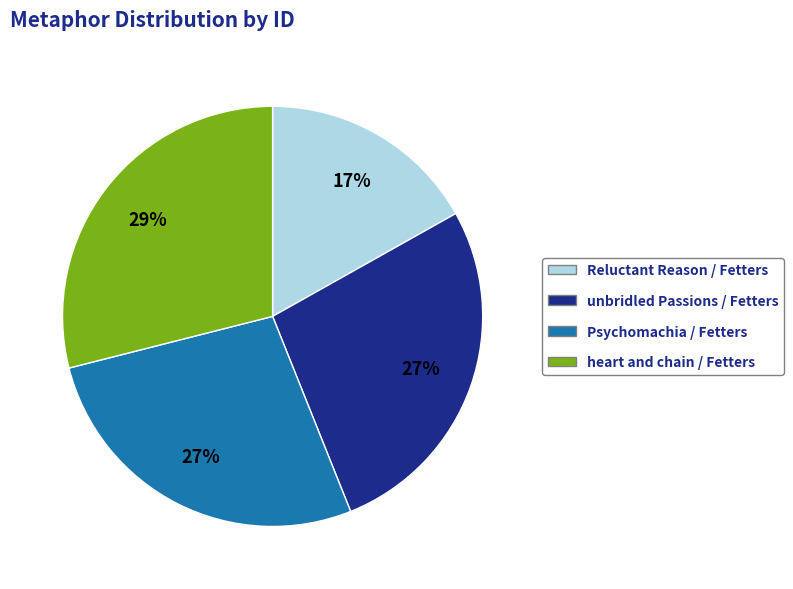

To the nearest percent, what is the difference between the largest and smallest slice percentages?

12%